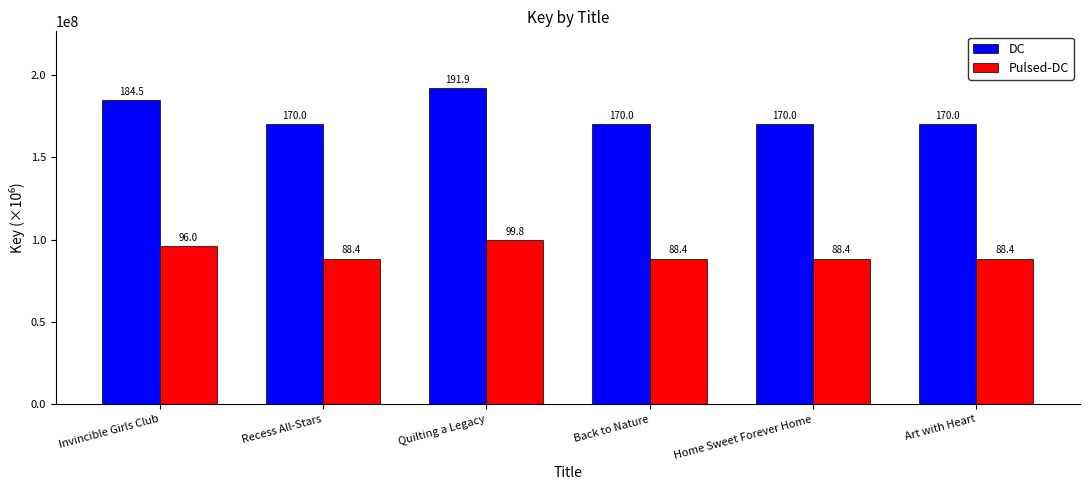

Which category has the lowest value in the Pulsed-DC series?

Home Sweet Forever Home